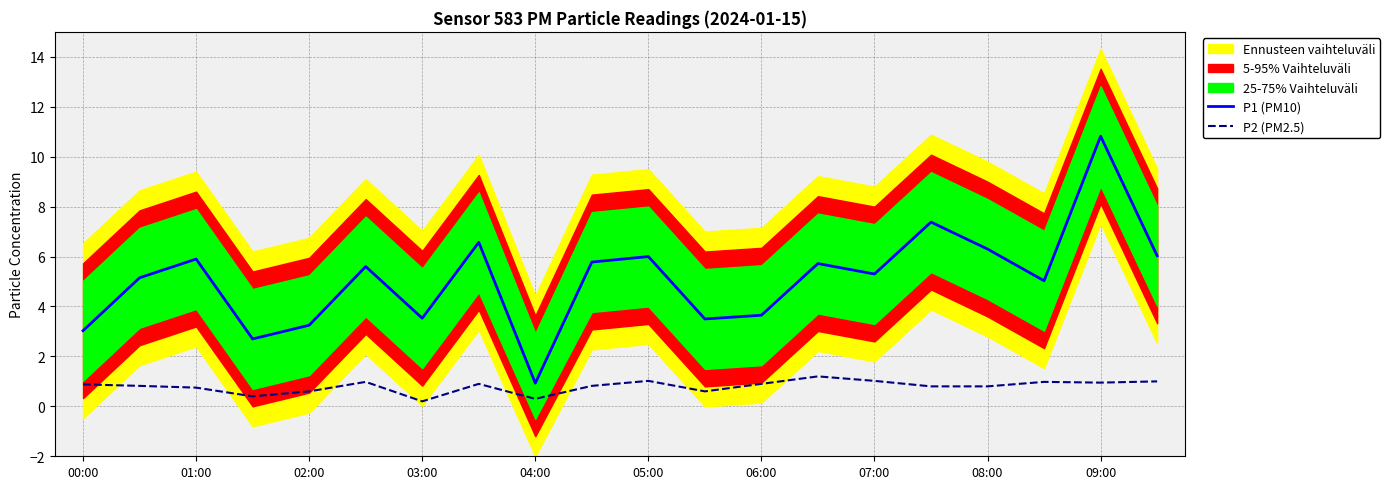

Does the chart display data point markers on the line(s)?

No